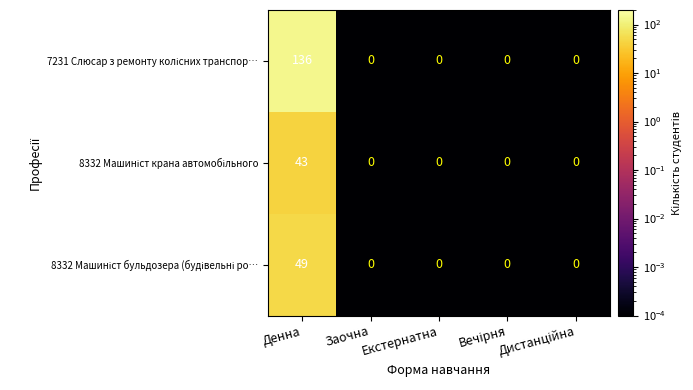

How many categories are shown in the chart?

5